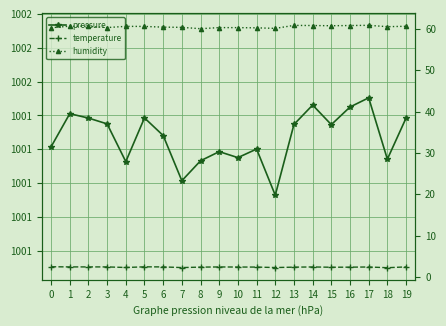

What is the difference between the maximum and minimum values in the temperature series?

0.2